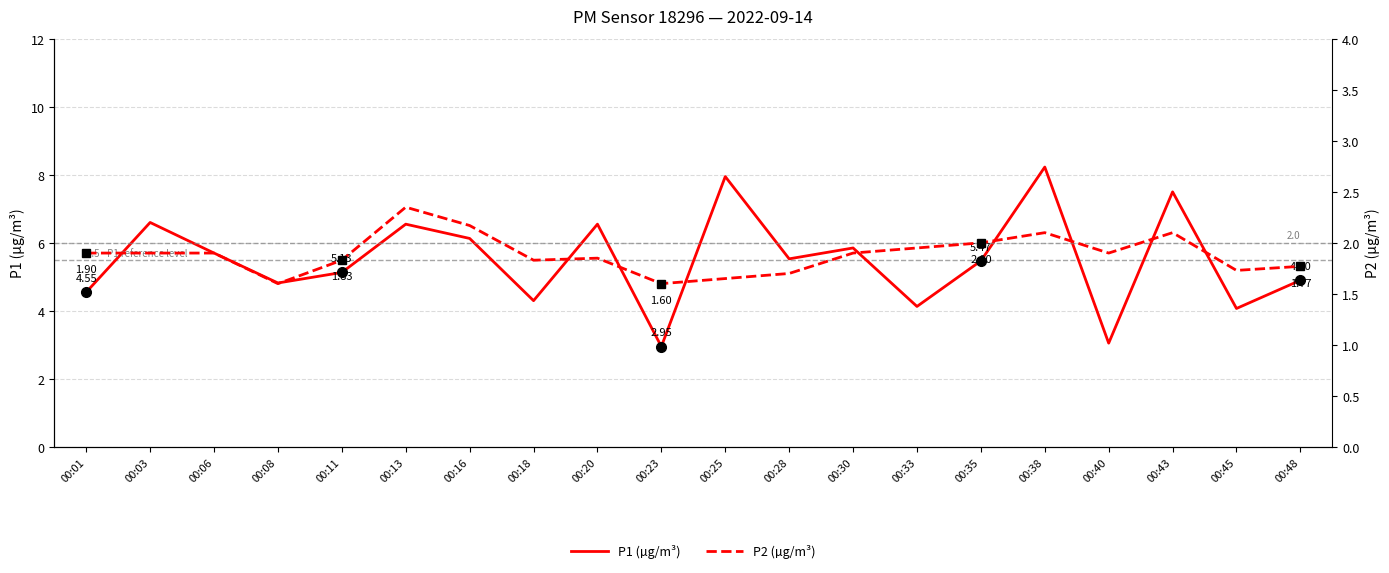

At which category does the chart reach its peak across all series?

00:38